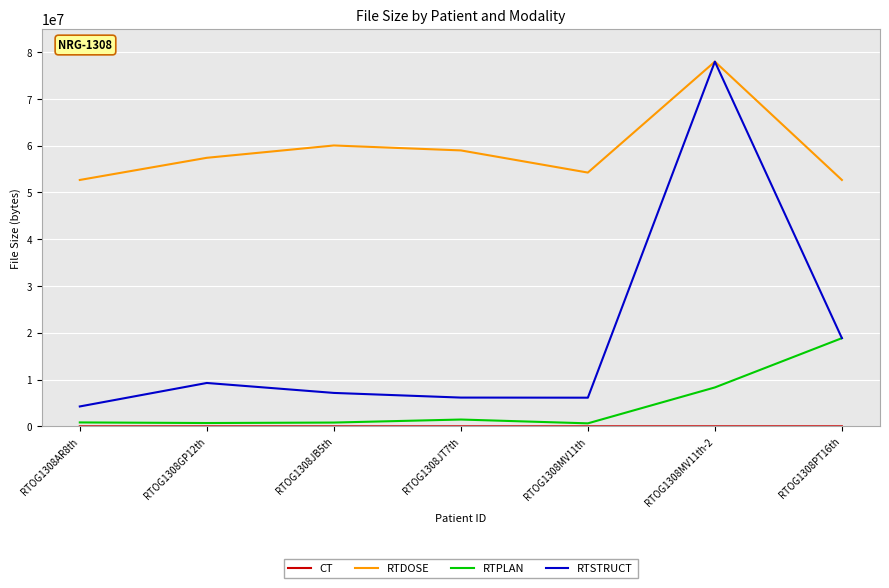

Which label corresponds to the largest value in the chart?

RTOG1308MV11th-2